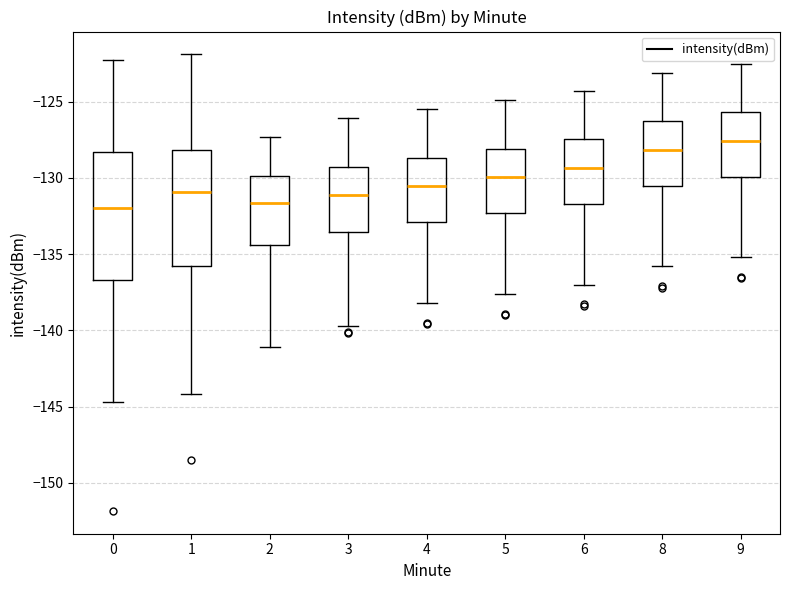

Reading left to right, read every box against the y-axis: the position of its median line, the range the box covers, and the ends of its whiskers. The values are not printed on the chart, so give them approximately, as read against the axis.

0: median -132.0, box -136.5 to -128.5, whiskers -144.5 to -122.5
1: median -131.0, box -136.0 to -128.0, whiskers -144.0 to -122.0
2: median -131.5, box -134.5 to -130.0, whiskers -141.0 to -127.5
3: median -131.0, box -133.5 to -129.5, whiskers -139.5 to -126.0
4: median -130.5, box -133.0 to -128.5, whiskers -138.0 to -125.5
5: median -130.0, box -132.5 to -128.0, whiskers -137.5 to -125.0
6: median -129.5, box -131.5 to -127.5, whiskers -137.0 to -124.5
8: median -128.0, box -130.5 to -126.5, whiskers -136.0 to -123.0
9: median -127.5, box -130.0 to -125.5, whiskers -135.0 to -122.5